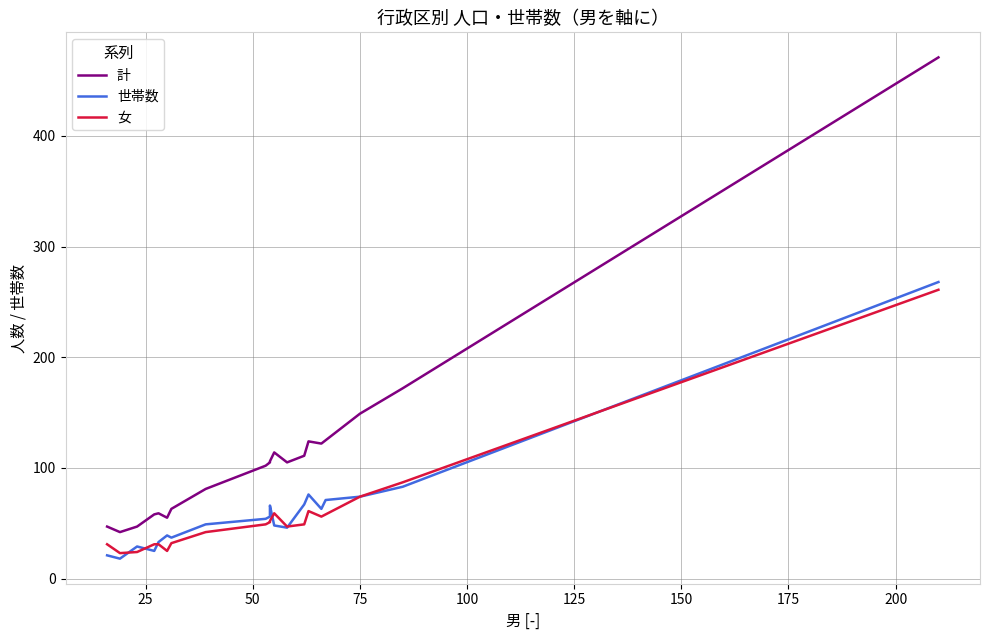

How many categories are shown in the chart?

20